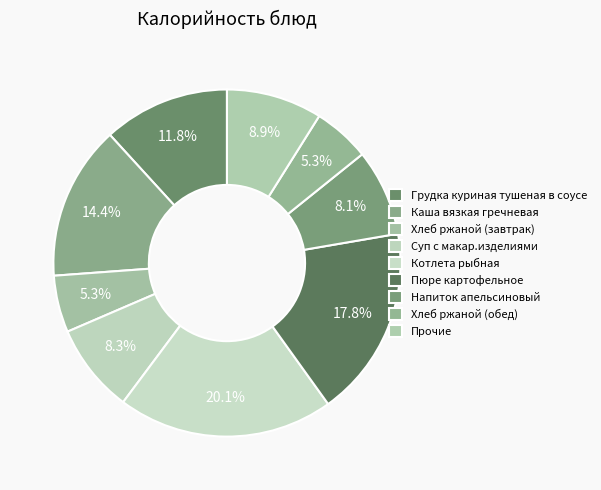

True or false: Котлета рыбная accounts for 20% of the total.

True